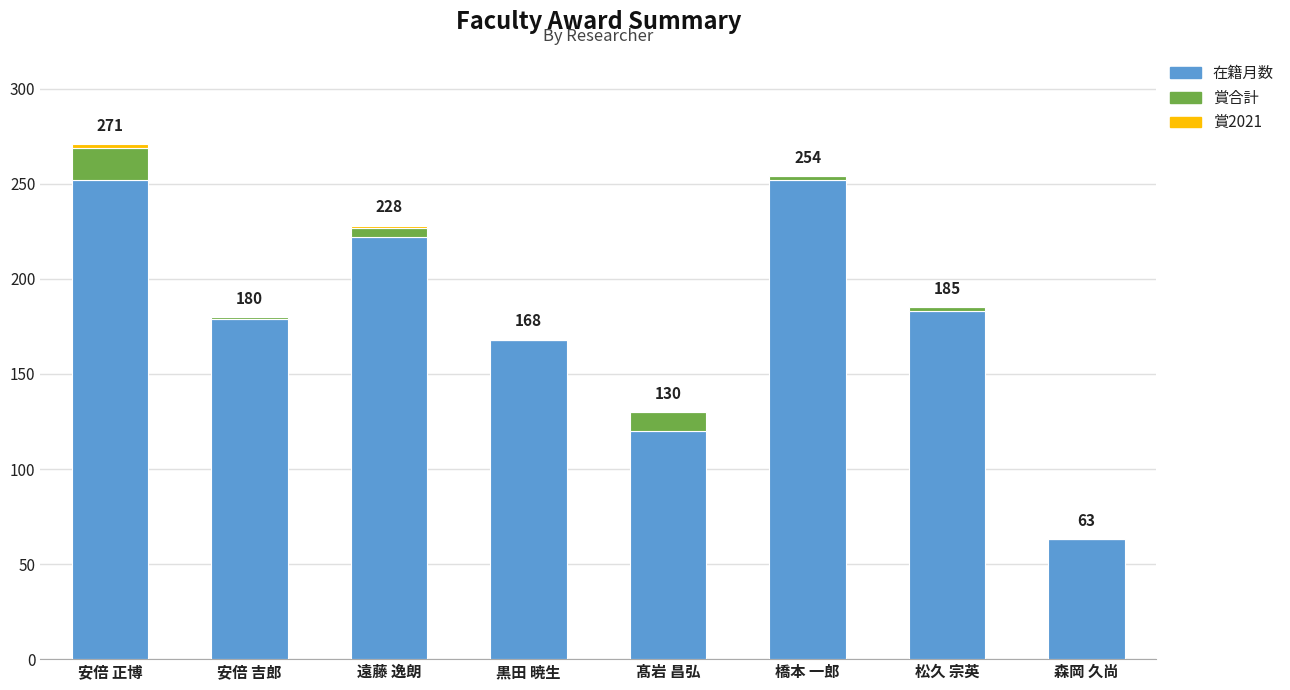

What is the total value across all series at 森岡 久尚?

63